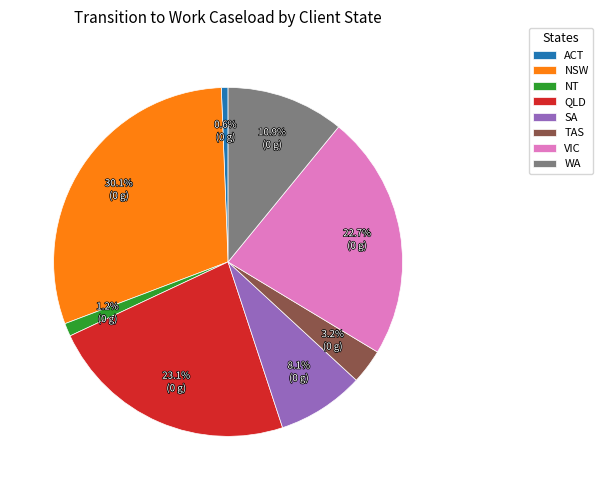

Is it true that QLD is 23% of the pie?

True